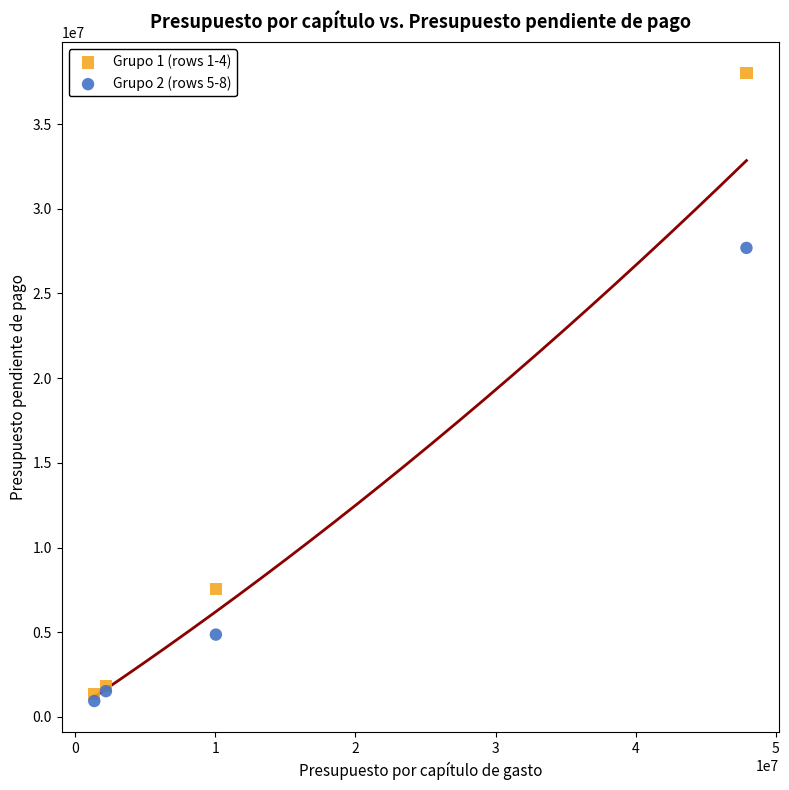

What are all the series names shown in the legend?

Grupo 1 (rows 1-4), Grupo 2 (rows 5-8)